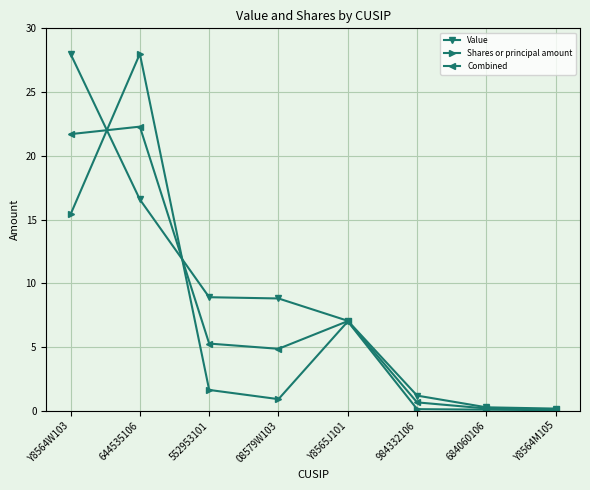

At how many categories does at least one series exceed 13?

2